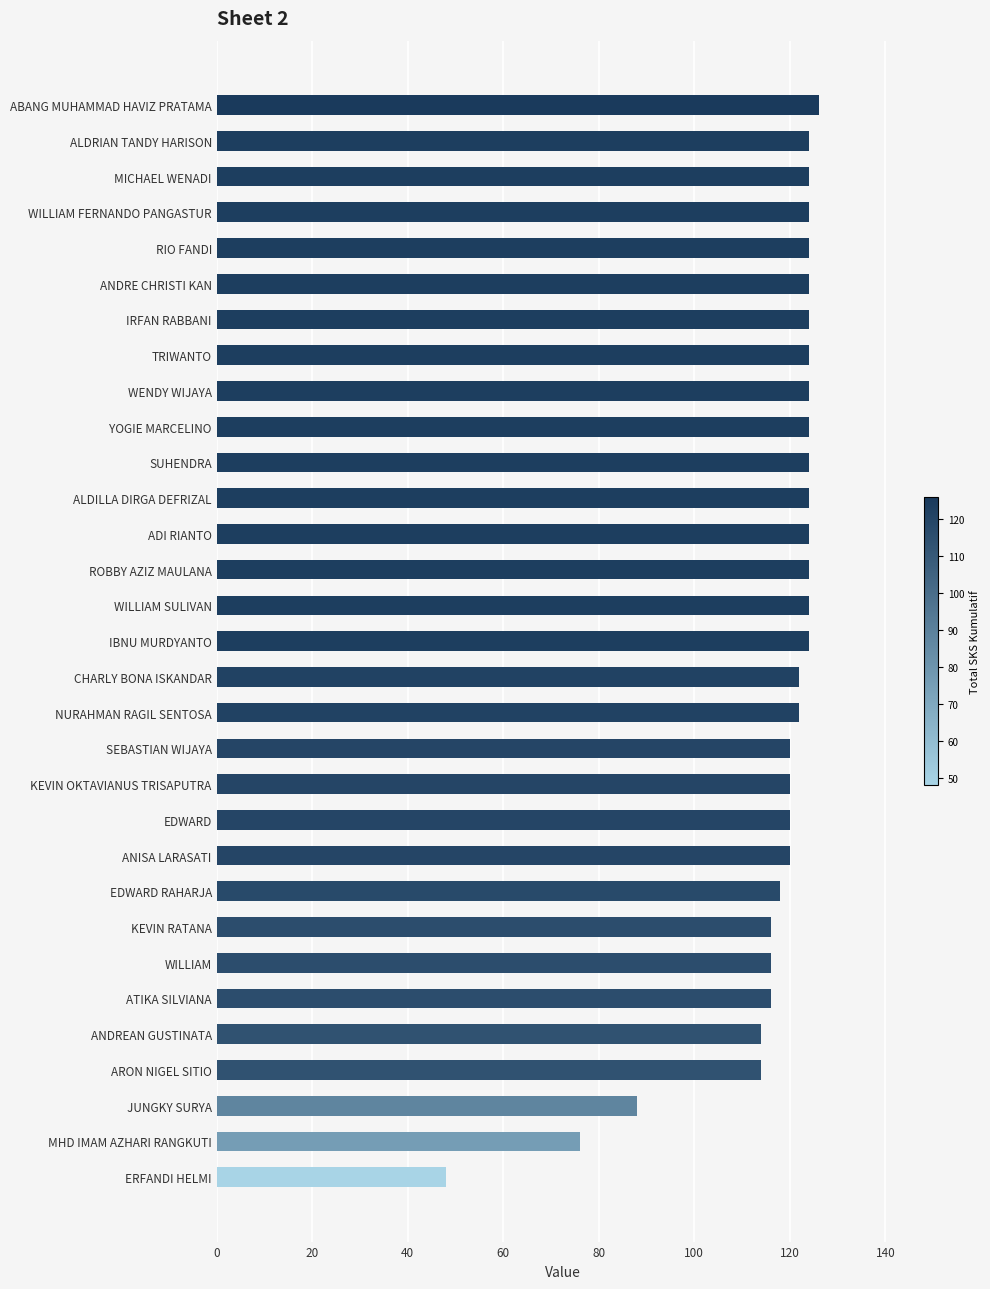

Does the chart contain any negative values?

No